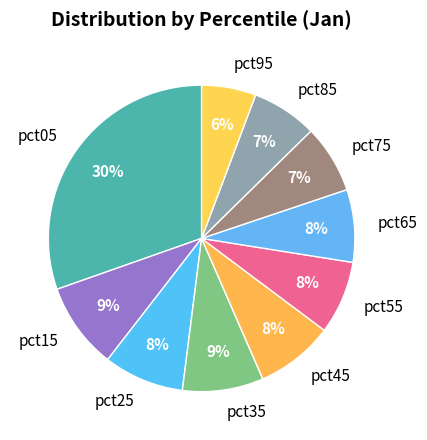

Does pct65 account for over 50% of the chart?

No